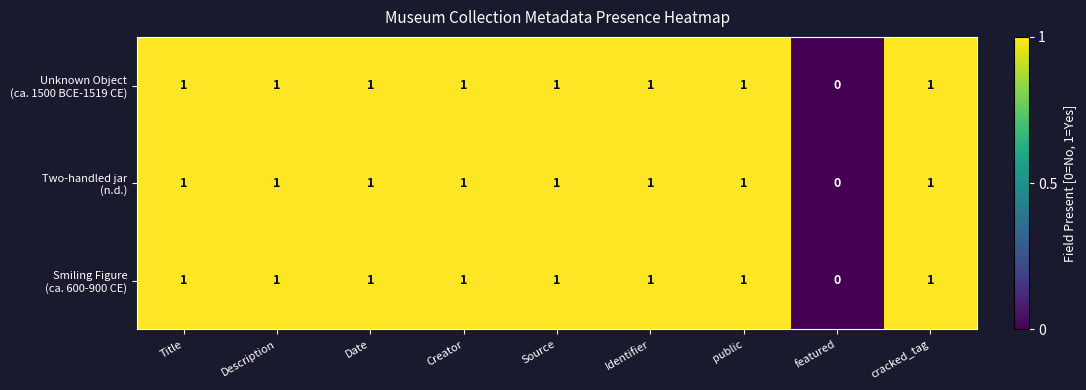

What is the total value across all series at Source?

3